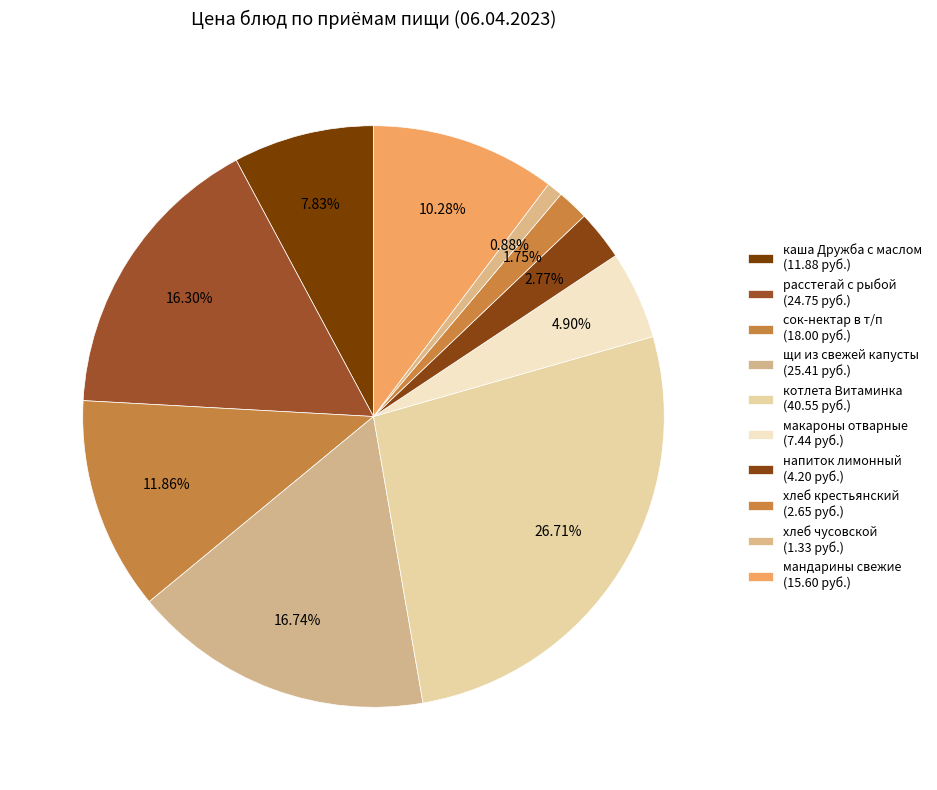

Count the number of slices in the pie.

10